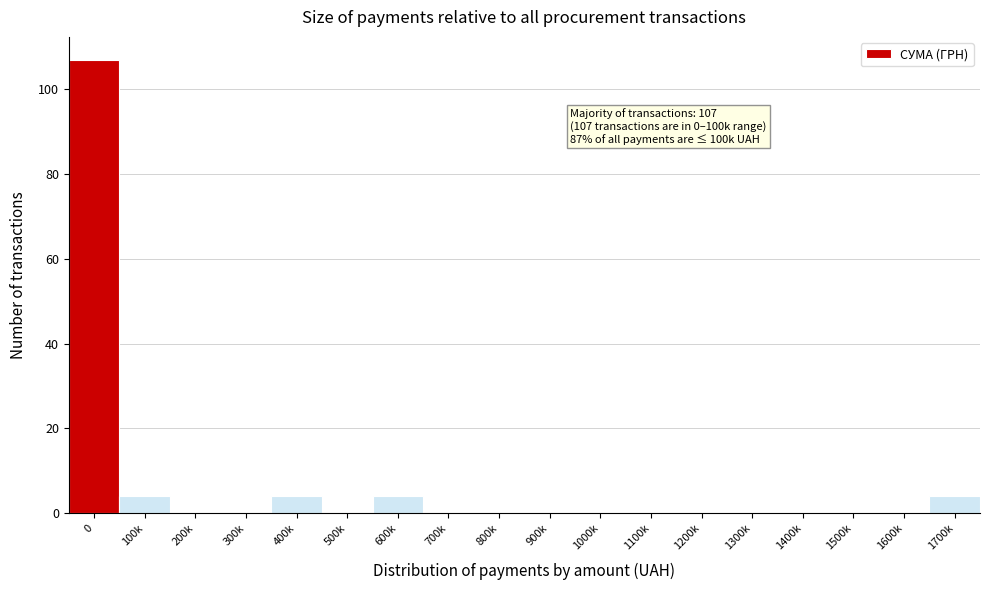

Reading left to right, extract all data points from this chart.

0=107	100k=4	200k=0	300k=0	400k=4	500k=0	600k=4	700k=0	800k=0	900k=0	1000k=0	1100k=0	1200k=0	1300k=0	1400k=0	1500k=0	1600k=0	1700k=4